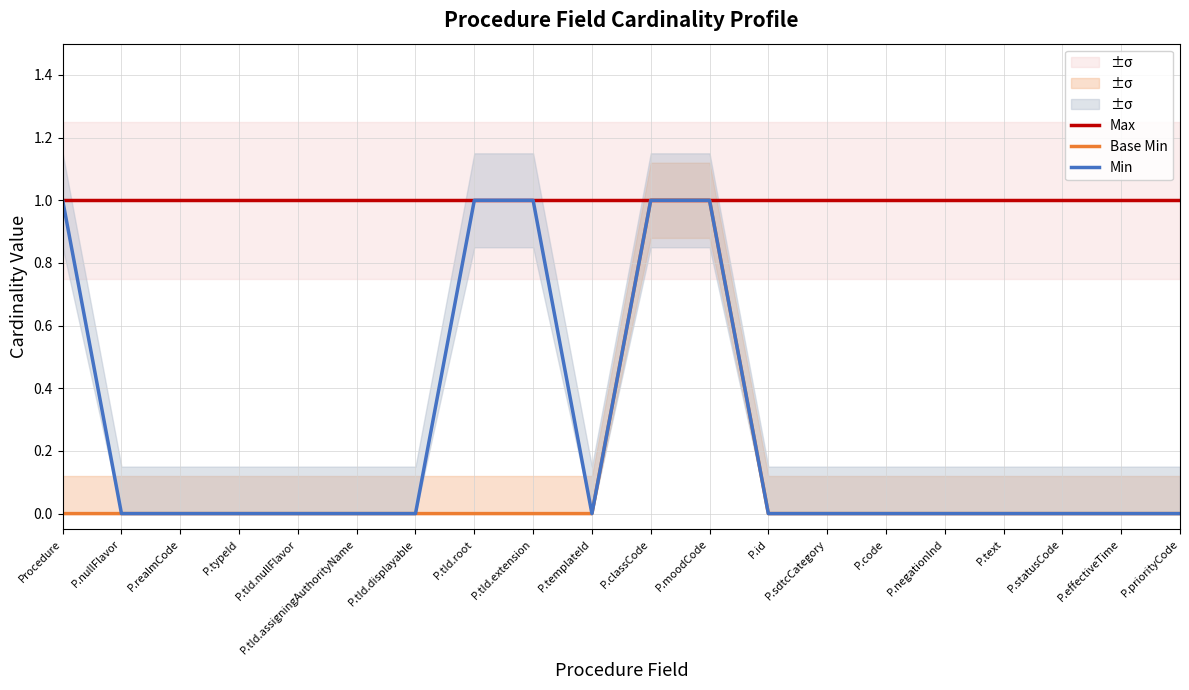

What is the label of the 6th point from the right?

P.code